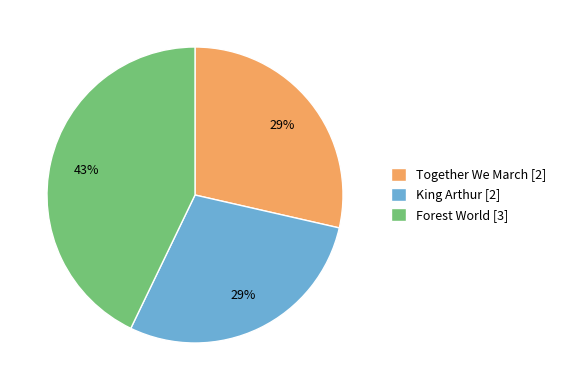

Is the sum of Together We March [2] and Forest World [3] greater than half?

Yes